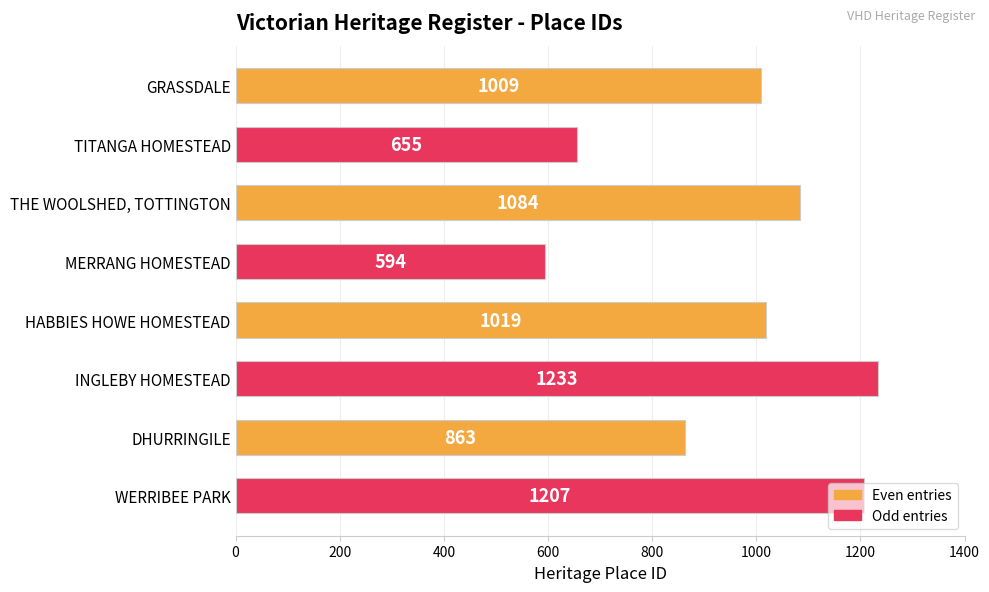

The chart shows a value of 1550 at THE WOOLSHED, TOTTINGTON. True or false?

False